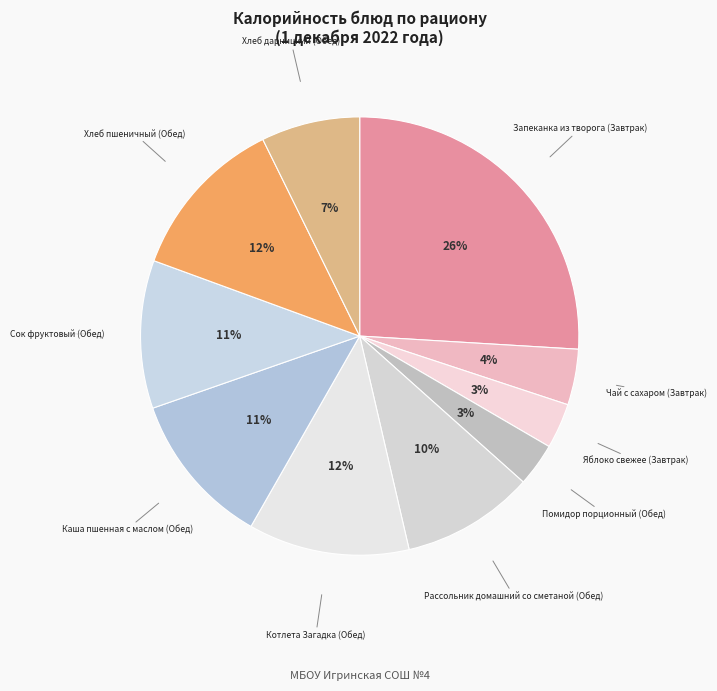

Is the sum of Хлеб пшеничный (Обед) and Сок фруктовый (Обед) greater than half?

No